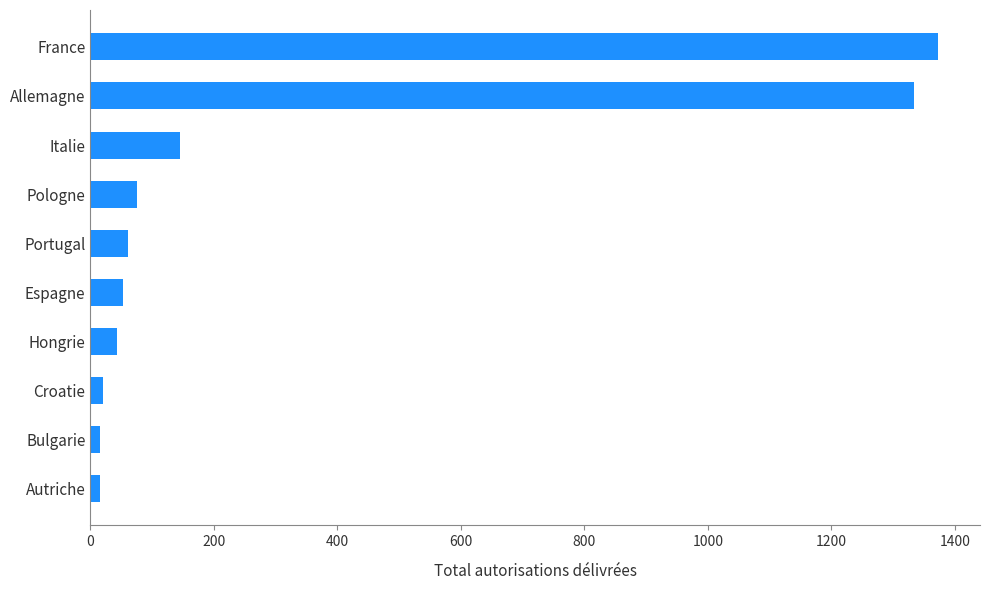

Are the bars grouped side by side (vs. stacked)?

No